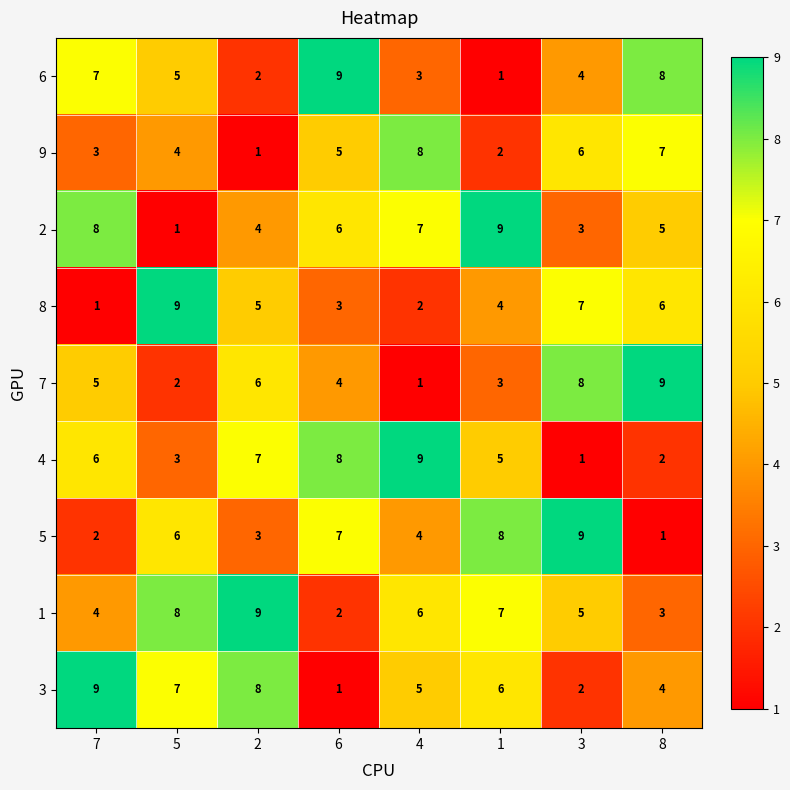

What is the total value across all series at 5?

45